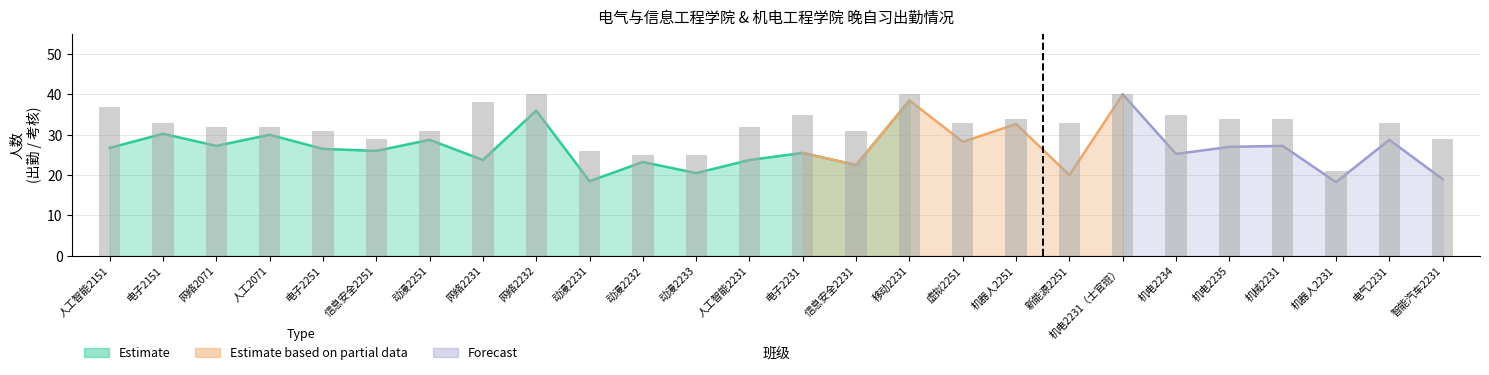

What is the label of the 5th bar from the right?

动漫2233